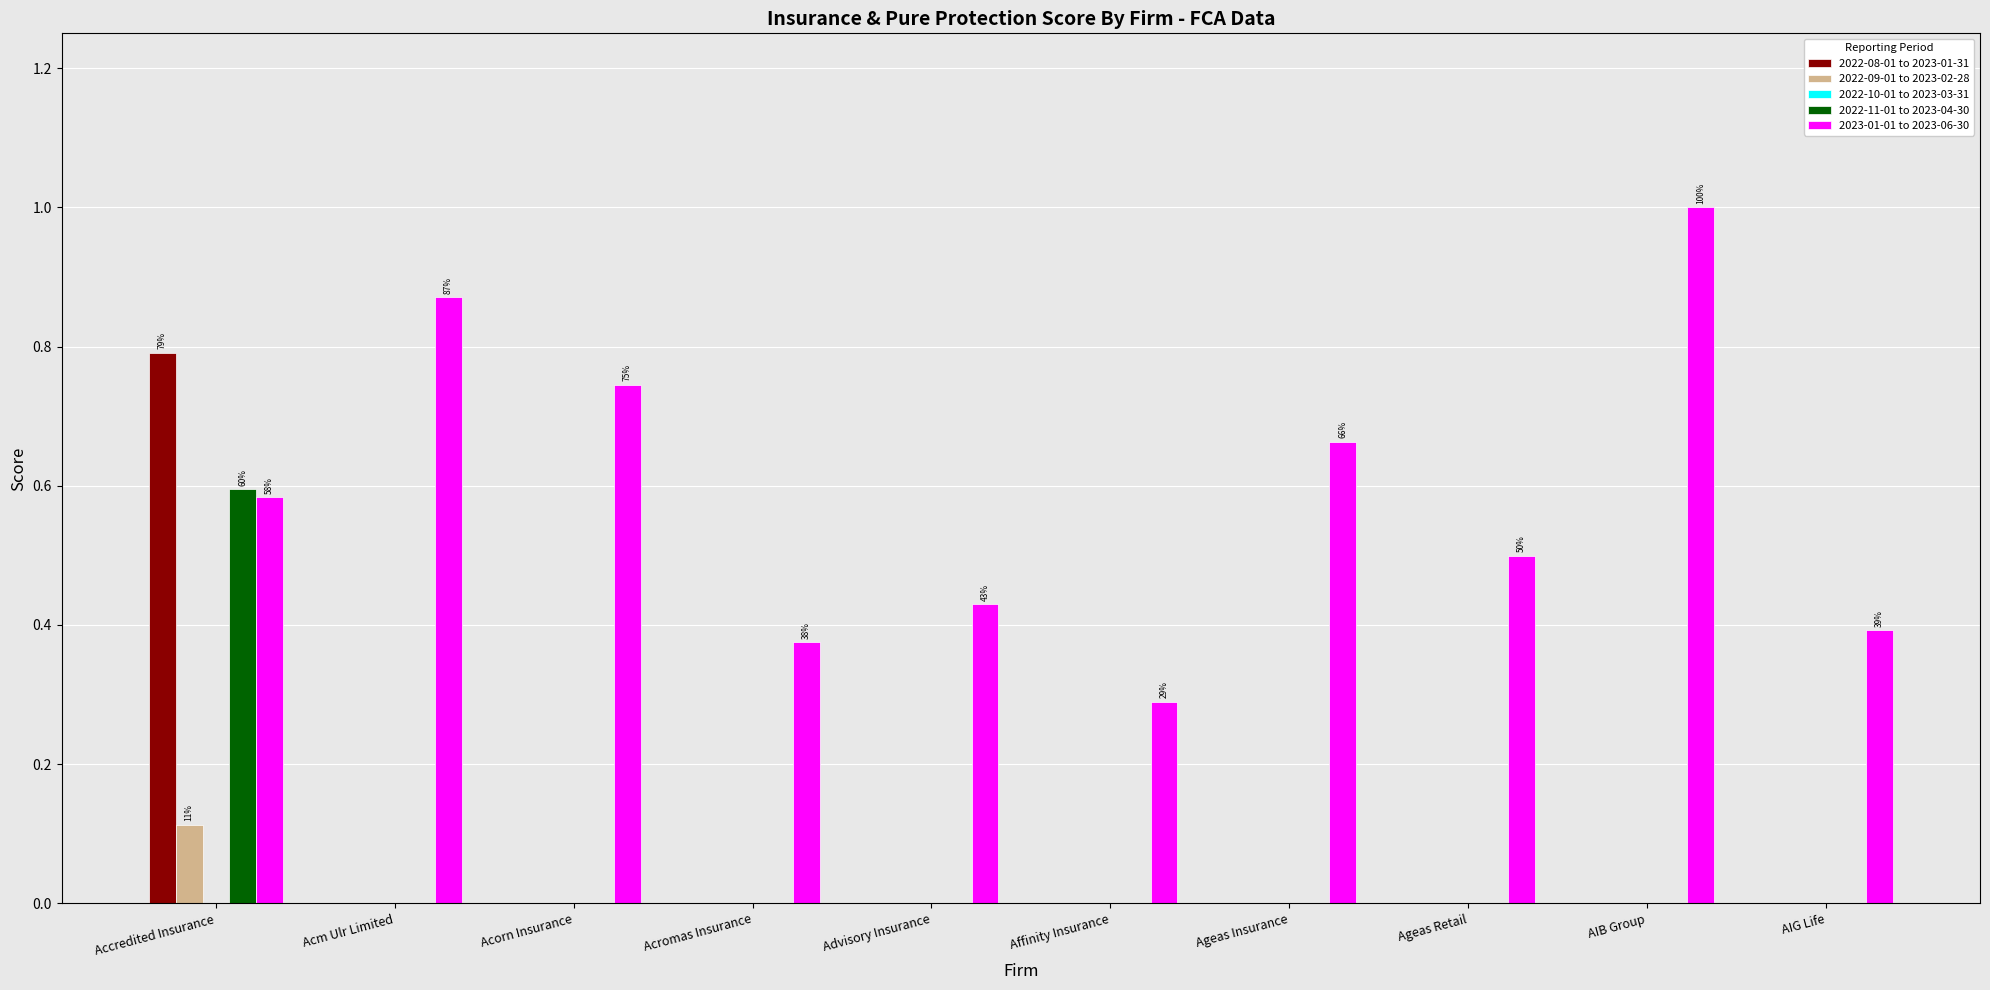

True or false: 2023-01-01 to 2023-06-30 has a value of 1.2 at Acm Ulr Limited.

False